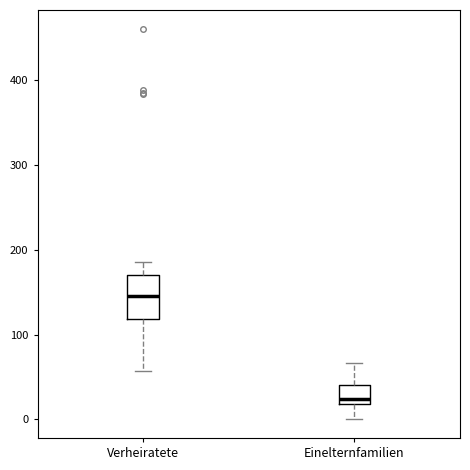

Reading left to right, transcribe this box plot: for each box, give where its median line is, the range the box spans, and where its two whiskers end, as read against the y-axis. The values are not printed on the chart, so give them approximately, as read against the axis.

Verheiratete: median 150, box 120 to 170, whiskers 60 to 190
Einelternfamilien: median 20 (just above the box's lower edge), box 20 to 40, whiskers 0 to 70